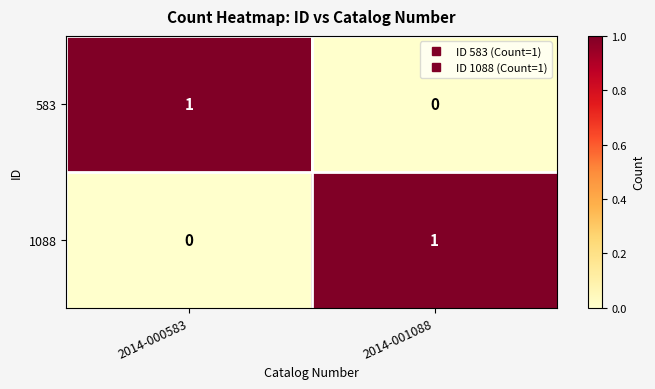

Rank the series at 2014-000583 from highest to lowest value.

583, 1088